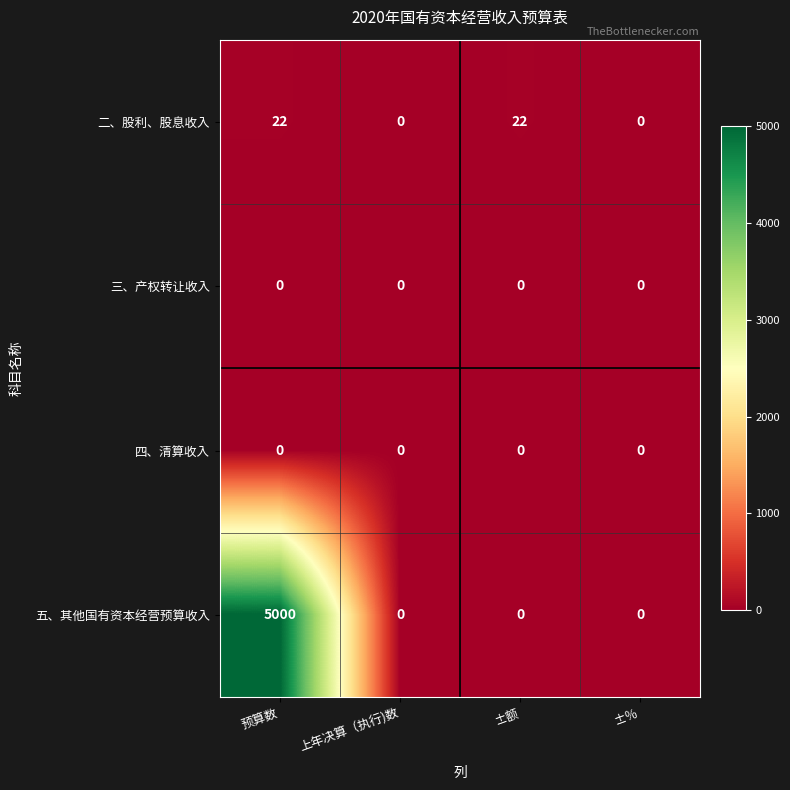

How many series are shown in this chart?

4